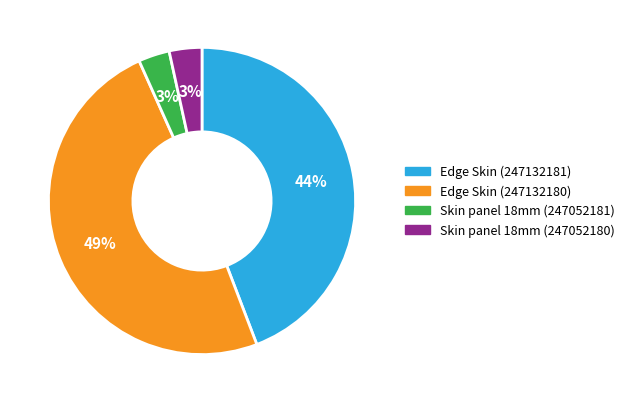

To the nearest percent, what is the average slice percentage?

25%